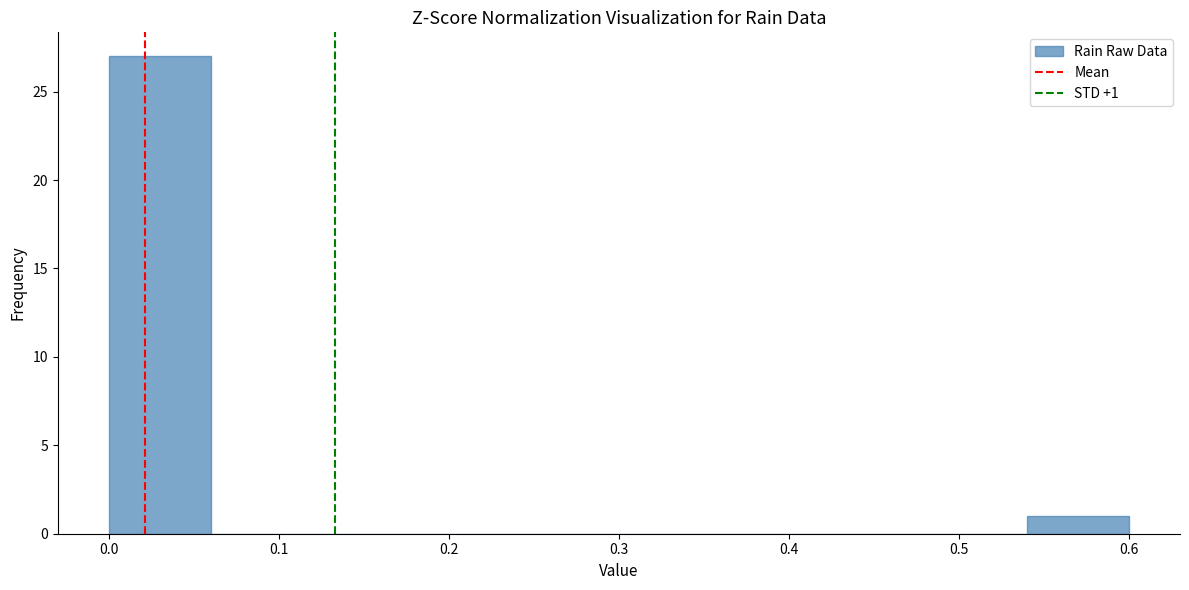

Over which range of the x-axis is the bar tallest?

0.00 to 0.06